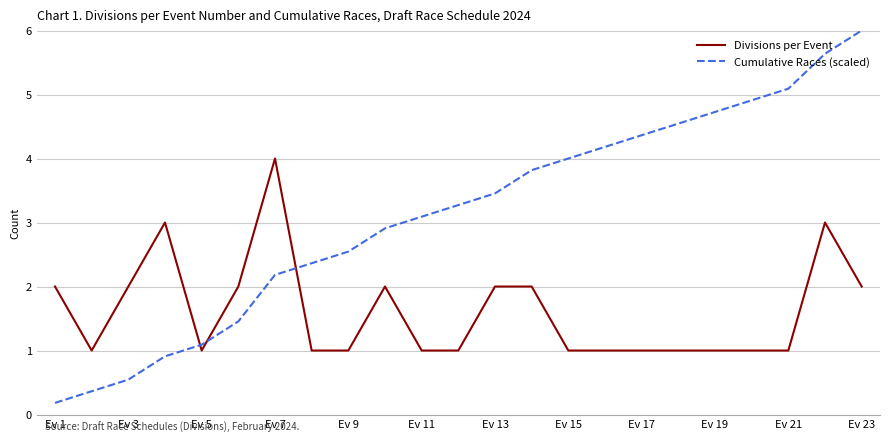

What is the maximum value for Divisions per Event?

4.0